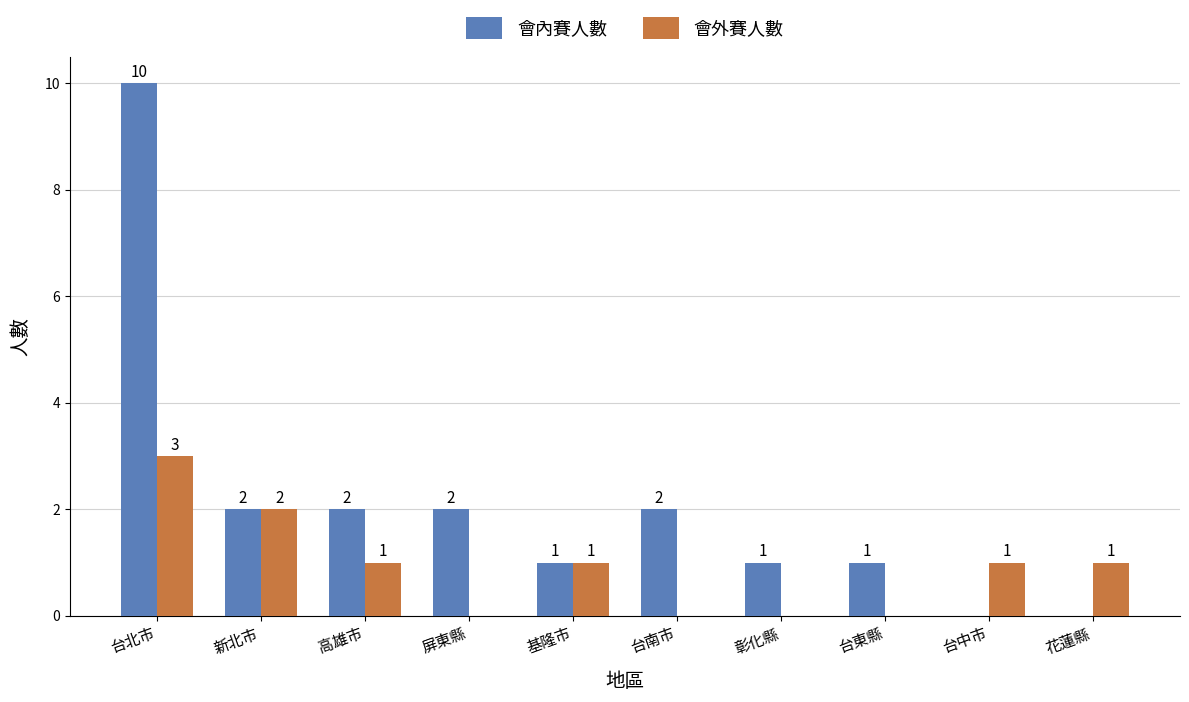

At which category is the sum across all series the highest?

台北市